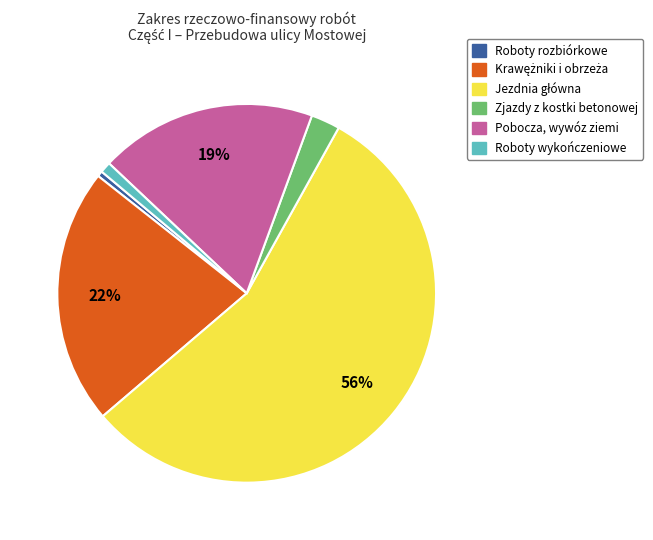

To the nearest percent, what is the average slice percentage?

17%